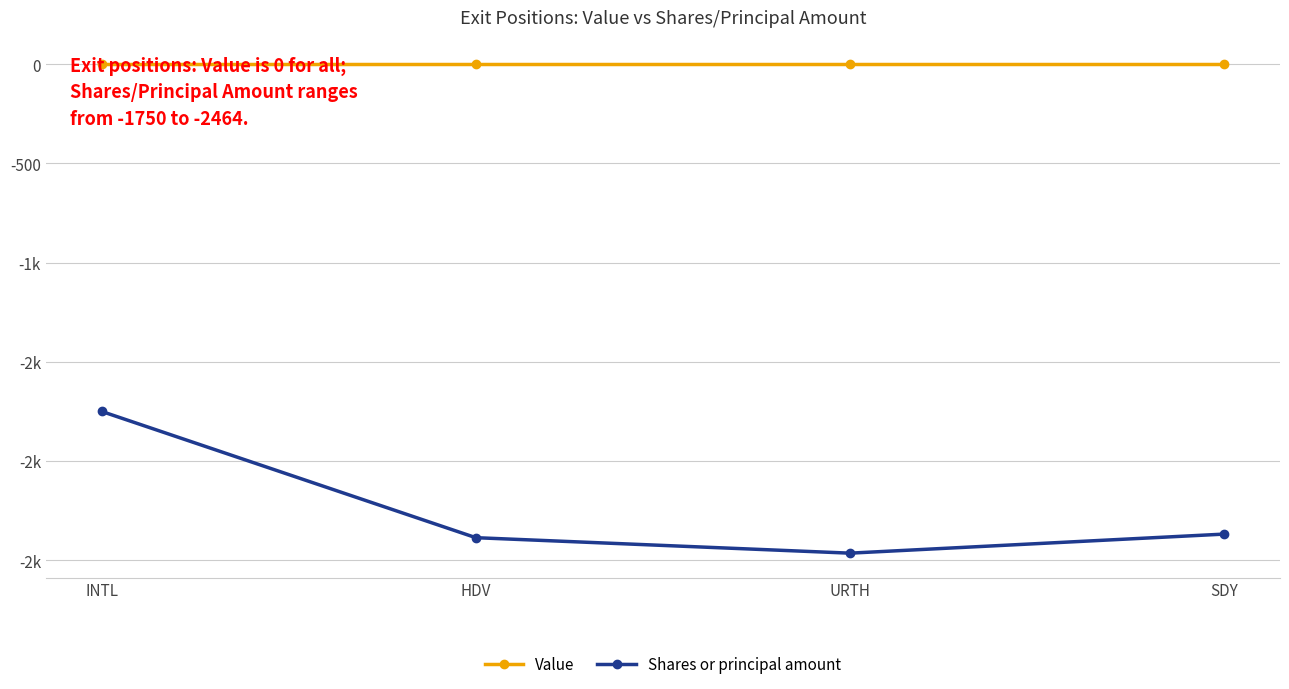

Does the chart have visible grid lines?

Yes